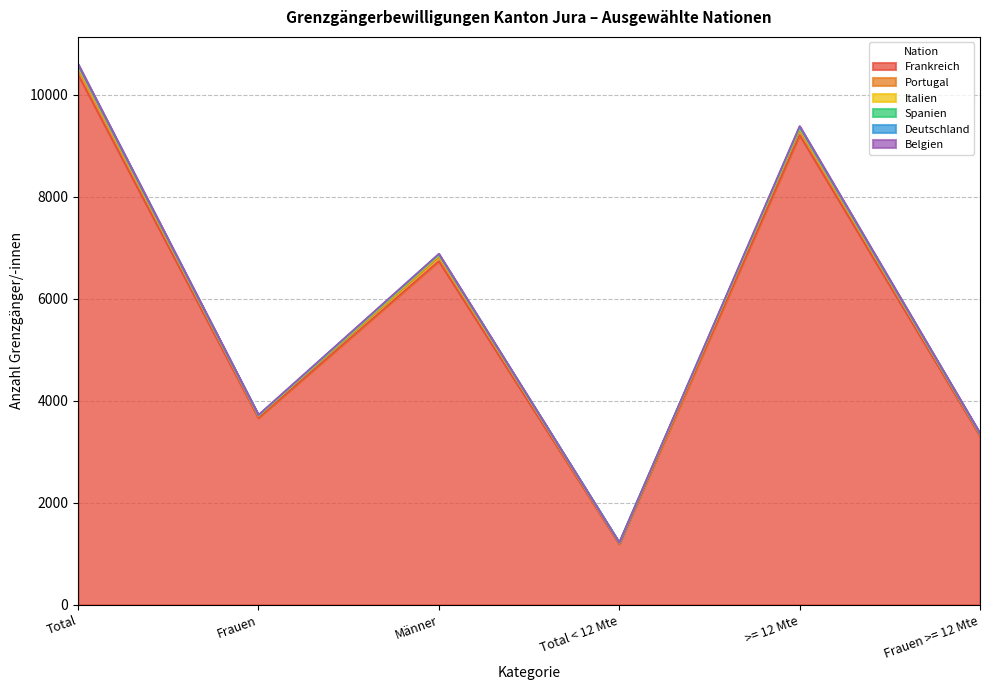

What is the lowest value of the Frankreich series?

1189